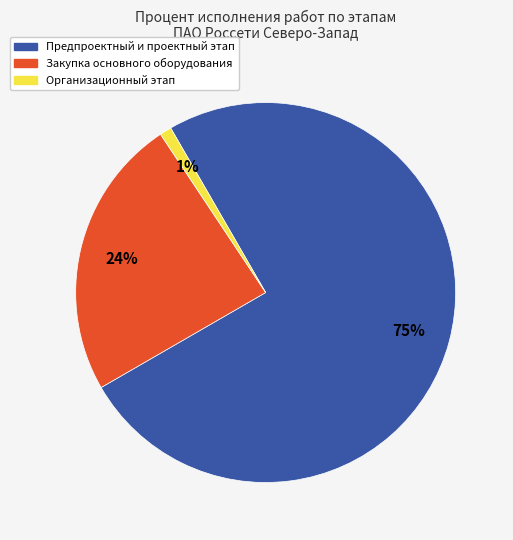

To the nearest percent, what is the difference between the largest and smallest slice percentages?

74%